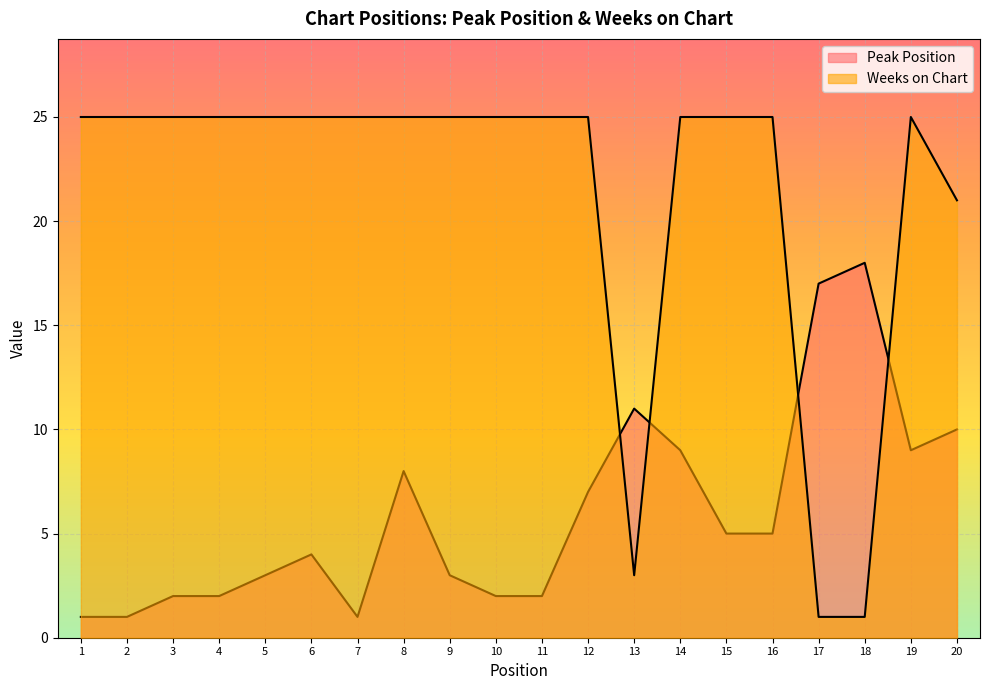

At how many categories does at least one series exceed 7?

20